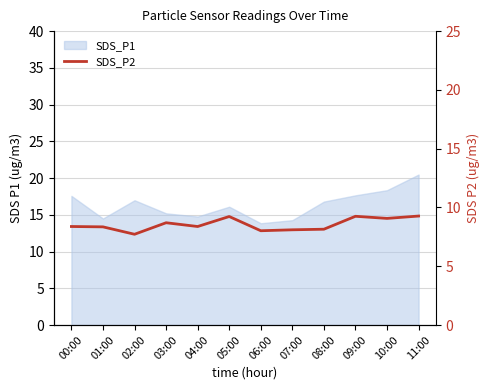

At which label does the data first exceed 8?

00:00